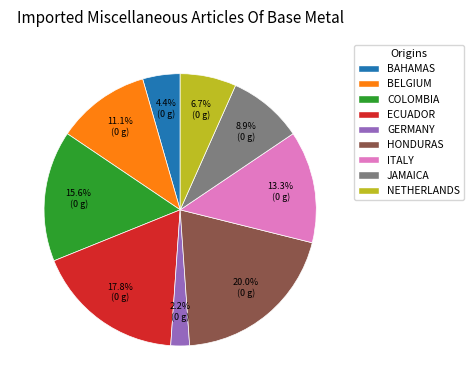

To the nearest percent, what is the average slice percentage?

11%